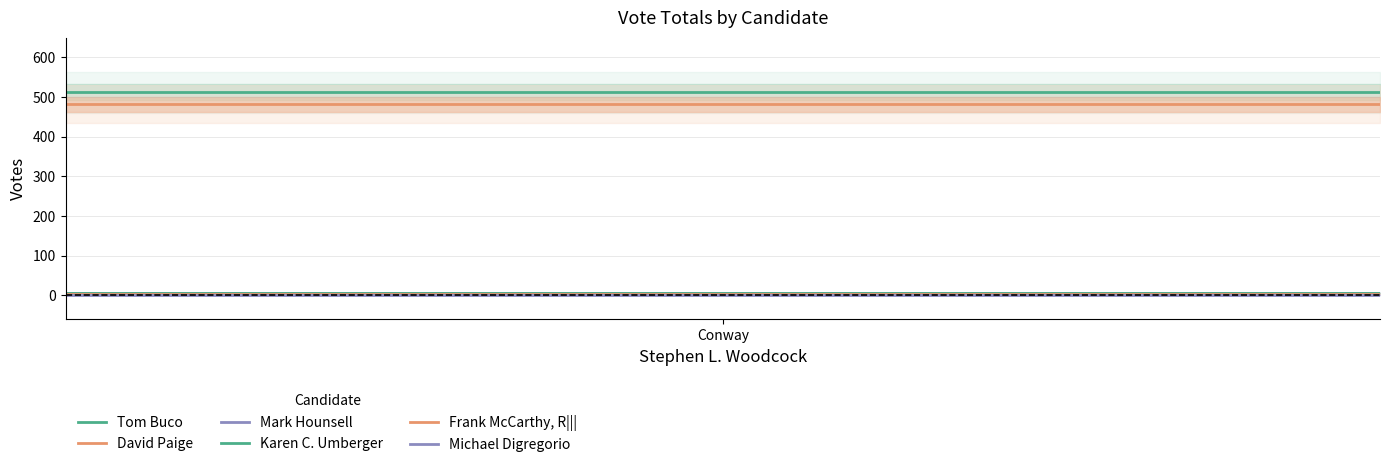

What are all the series names shown in the legend?

Tom Buco, David Paige, Mark Hounsell, Karen C. Umberger, Frank McCarthy, R|||, Michael Digregorio